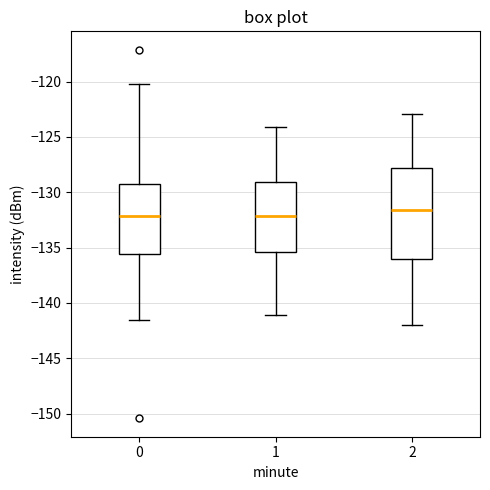

Reading left to right, transcribe this box plot: for each box, give where its median line is, the range the box spans, and where its two whiskers end, as read against the y-axis. The values are not printed on the chart, so give them approximately, as read against the axis.

0: median -132.0, box -135.5 to -129.0, whiskers -141.5 to -120.0
1: median -132.0, box -135.5 to -129.0, whiskers -141.0 to -124.0
2: median -131.5, box -136.0 to -128.0, whiskers -142.0 to -123.0